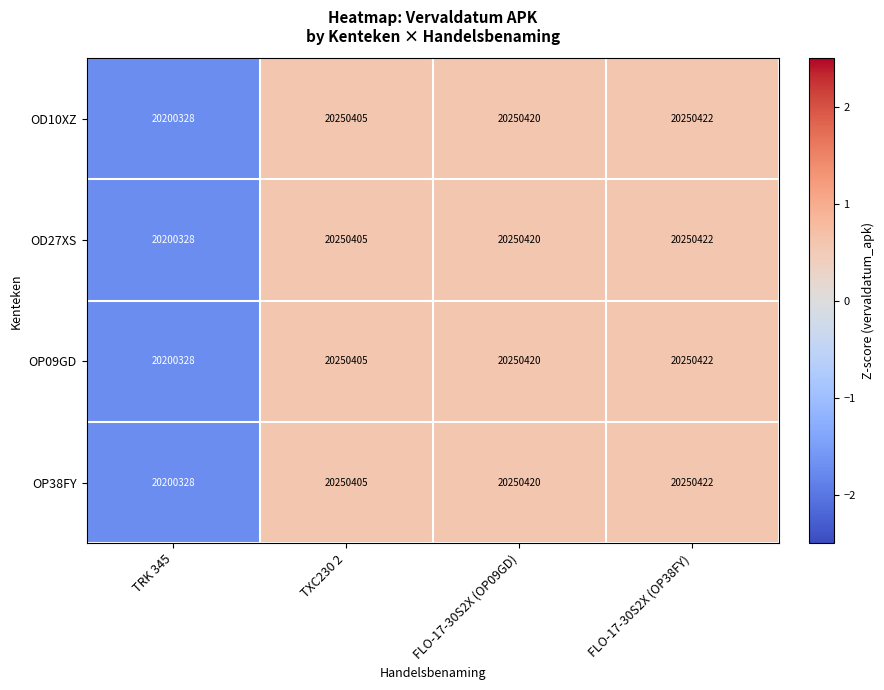

What is the sum of the OD10XZ values at FLO-17-30S2X (OP38FY) and TRK 345?

40450750